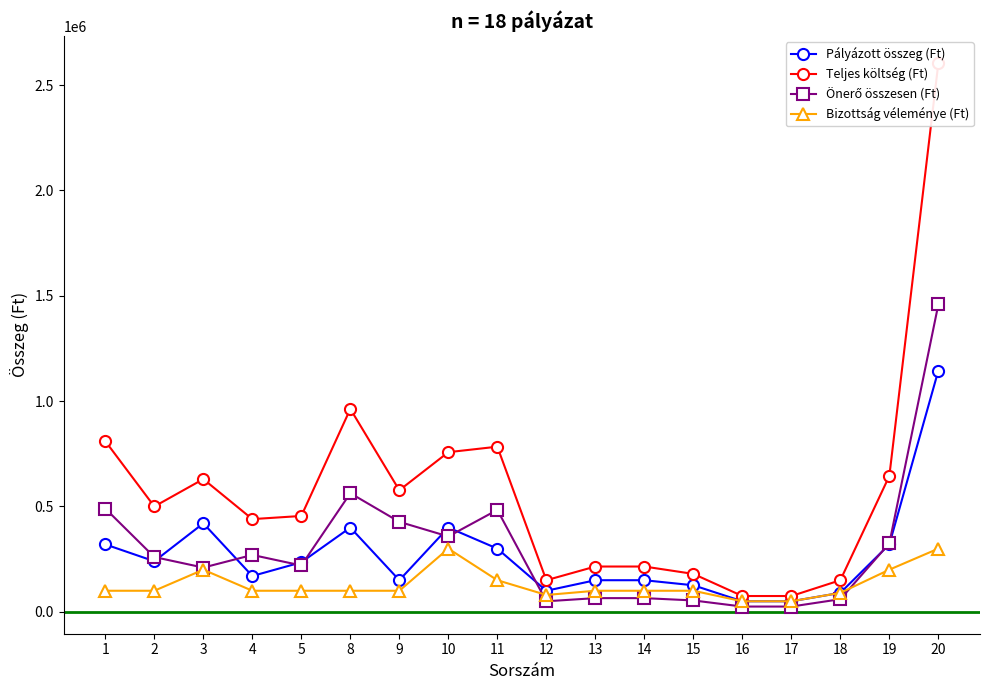

At which category does Önerő összesen (Ft) reach its first local peak?

4